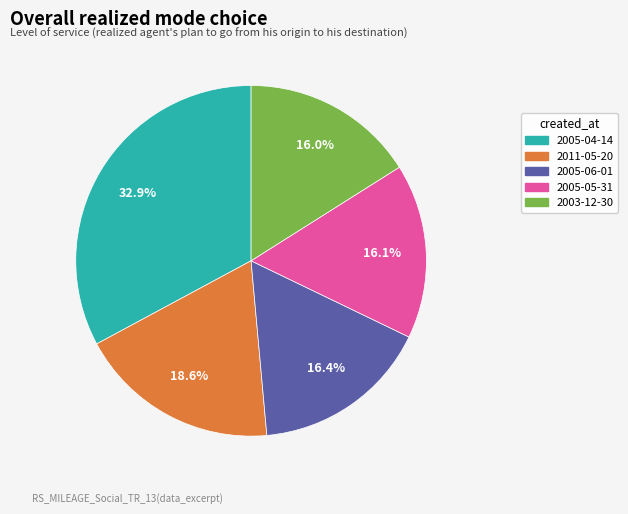

What percentage is the 2005-06-01 slice, to the nearest percent?

16%